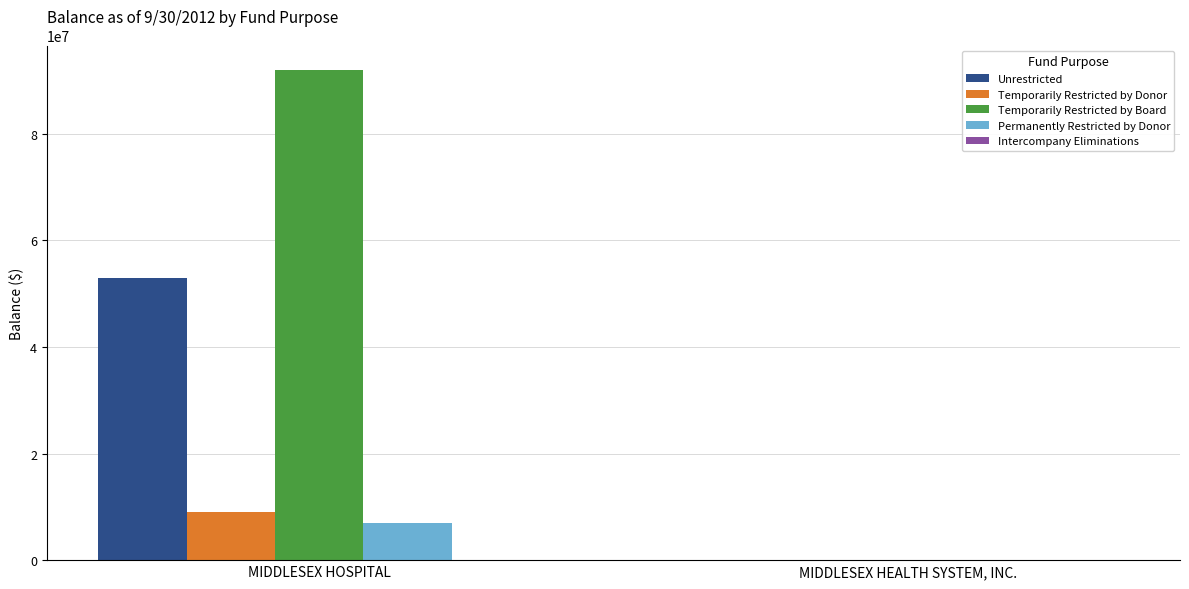

At which category is the sum across all series the highest?

MIDDLESEX HOSPITAL